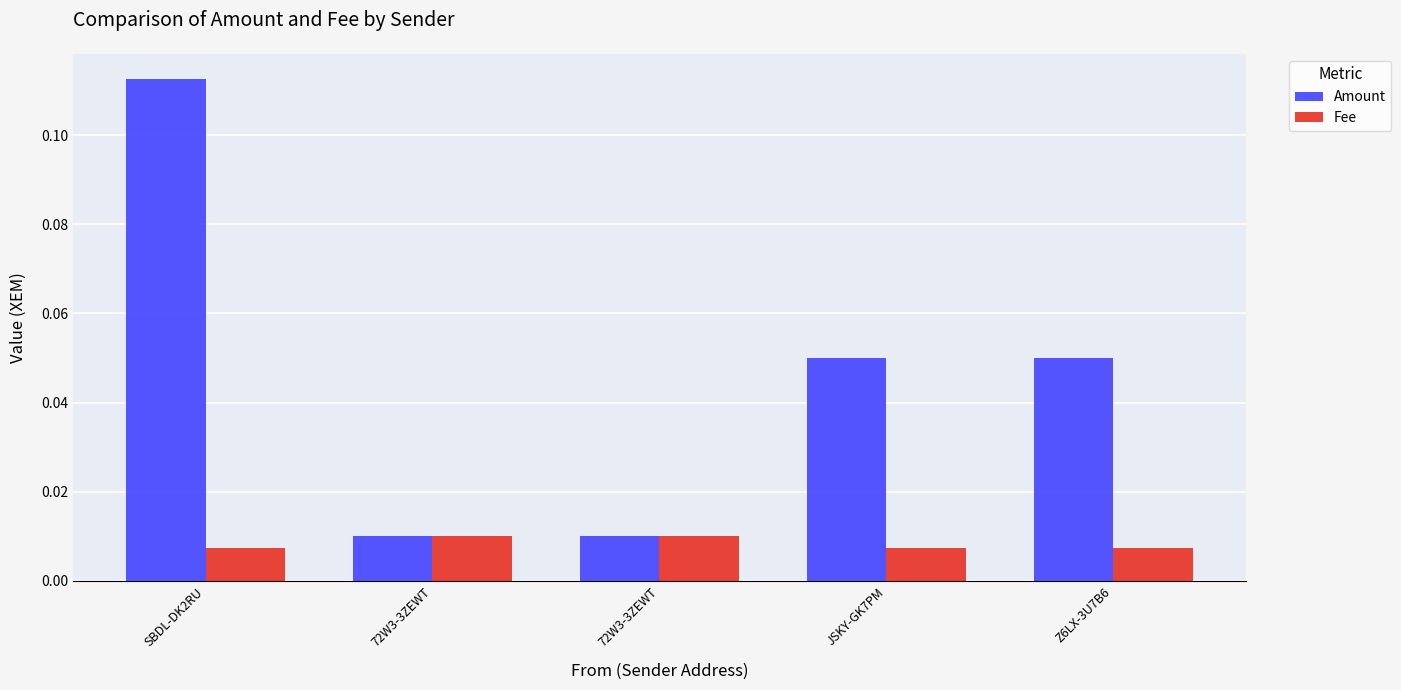

Count the number of categories in the chart.

5